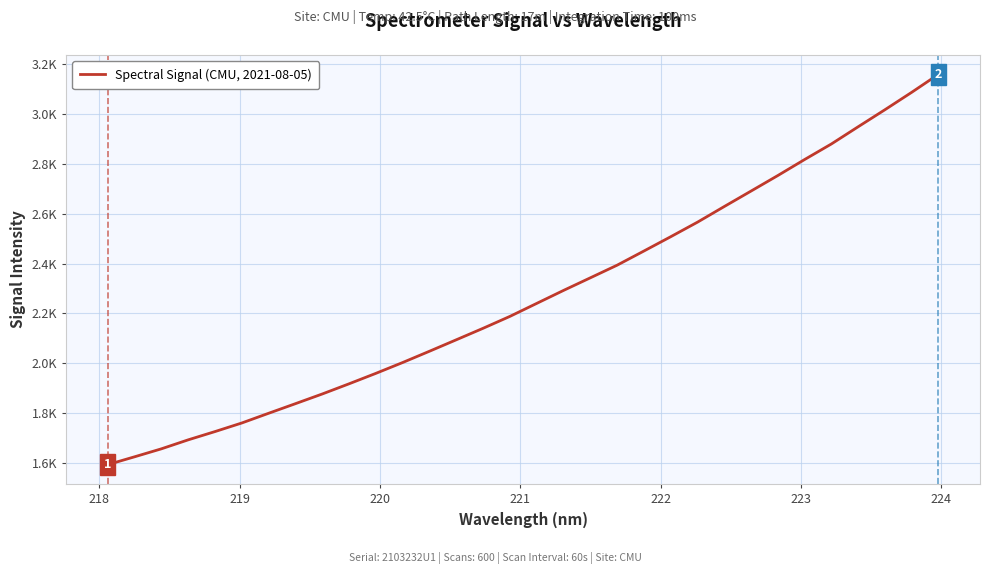

Does the chart display data point markers on the line(s)?

No